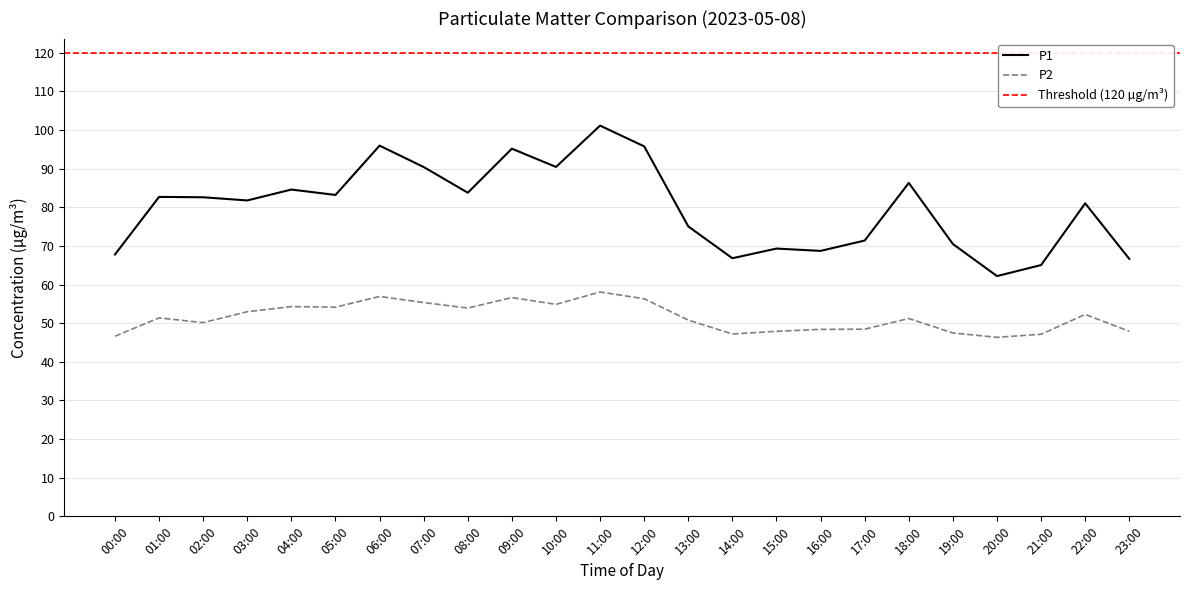

Reading left to right, transcribe all the data shown in this chart.

P1: 00:00=67.8	01:00=82.7	02:00=82.6	03:00=81.8	04:00=84.6	05:00=83.2	06:00=96.0	07:00=90.4	08:00=83.8	09:00=95.2	10:00=90.5	11:00=101.2	12:00=95.8	13:00=75.0	14:00=66.8	15:00=69.3	16:00=68.7	17:00=71.4	18:00=86.3	19:00=70.5	20:00=62.2	21:00=65.0	22:00=81.0	23:00=66.7
P2: 00:00=46.6	01:00=51.4	02:00=50.1	03:00=53.0	04:00=54.3	05:00=54.1	06:00=56.9	07:00=55.4	08:00=53.9	09:00=56.6	10:00=54.9	11:00=58.1	12:00=56.3	13:00=50.8	14:00=47.2	15:00=47.9	16:00=48.4	17:00=48.5	18:00=51.2	19:00=47.5	20:00=46.4	21:00=47.1	22:00=52.3	23:00=47.9